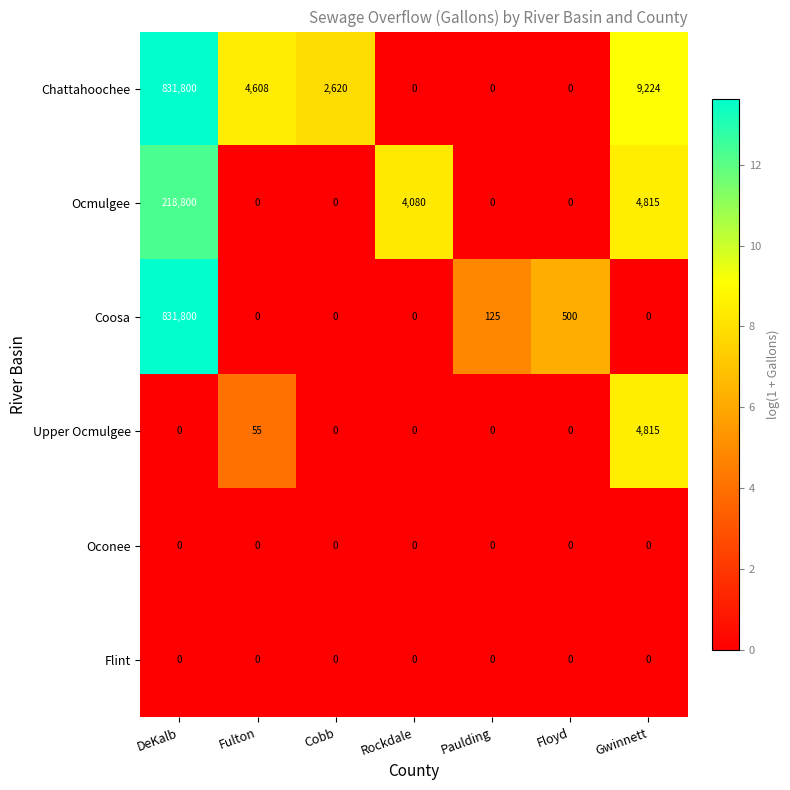

What is the total value across all series at Gwinnett?

18854